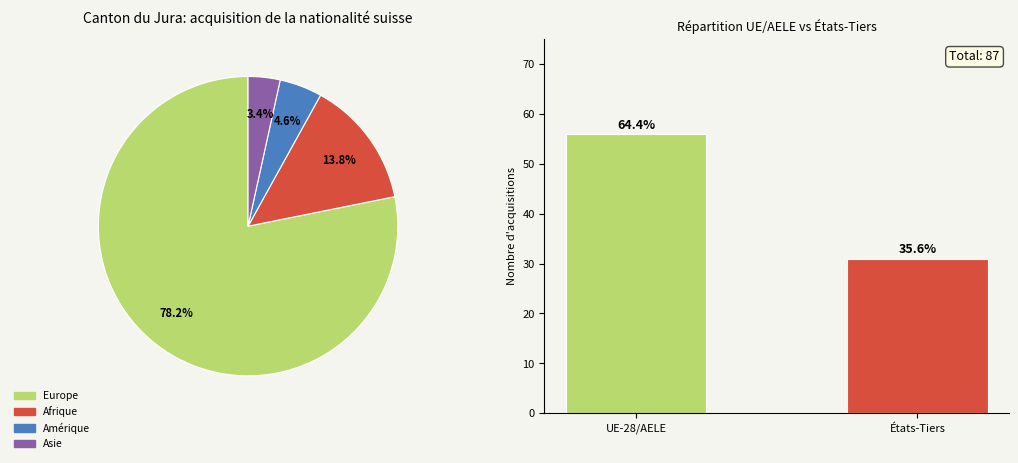

To the nearest percent, what is the difference between the UE-28/AELE and États-Tiers slice percentages?

29%